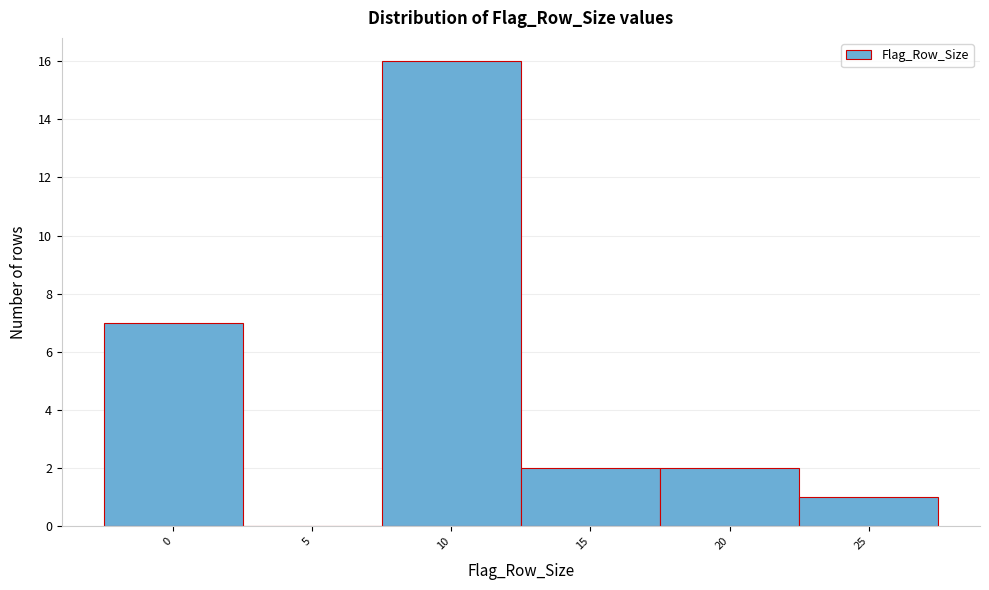

Reading left to right, extract all data points from this chart.

0=7	5=0	10=16	15=2	20=2	25=1